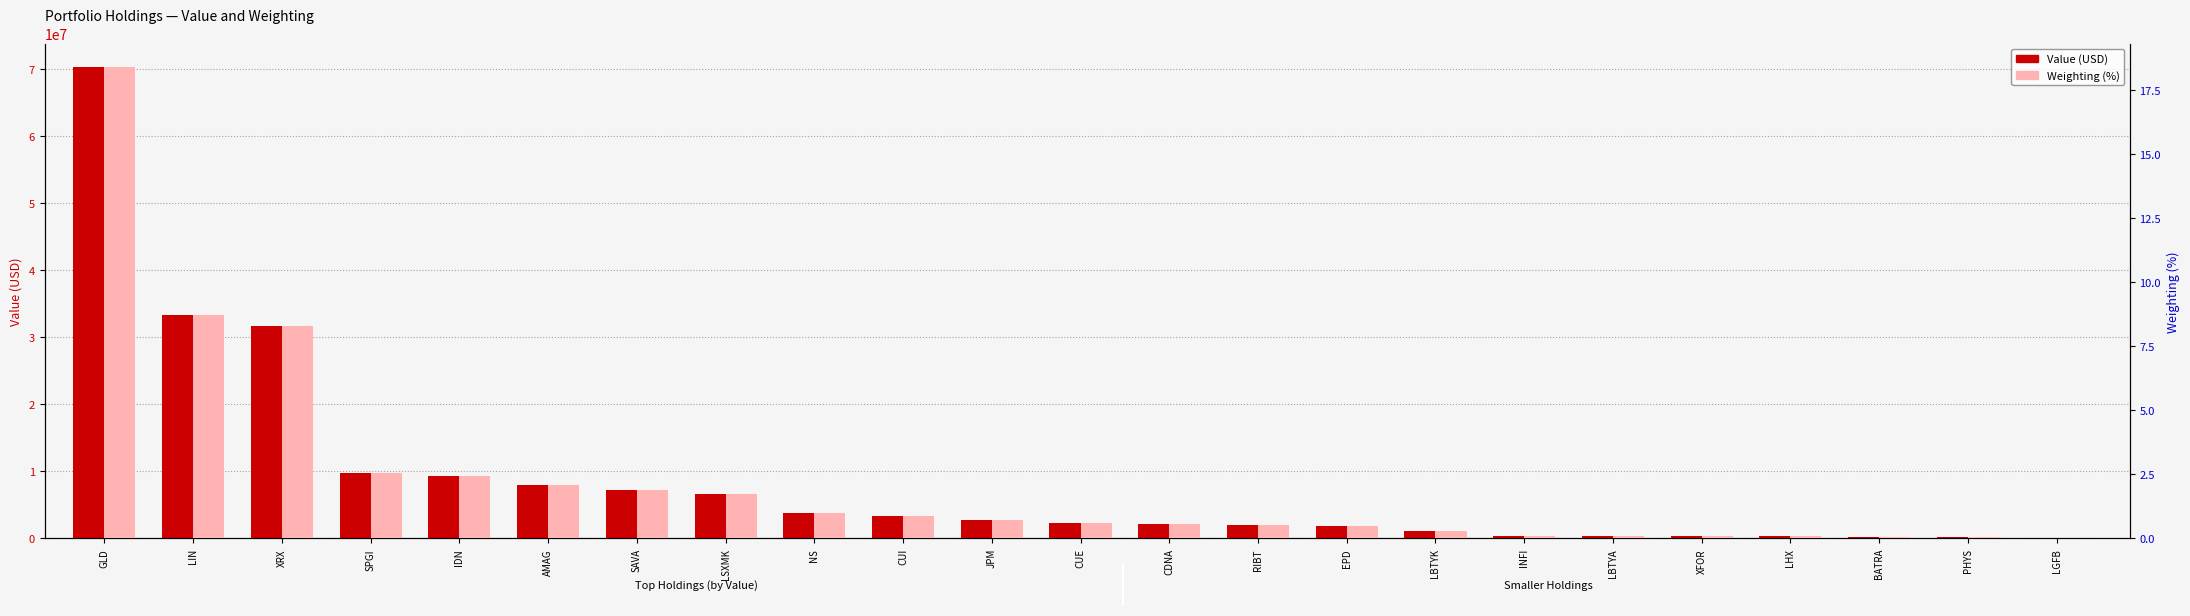

Where is Weighting (%) nearest to the value 9?

LIN